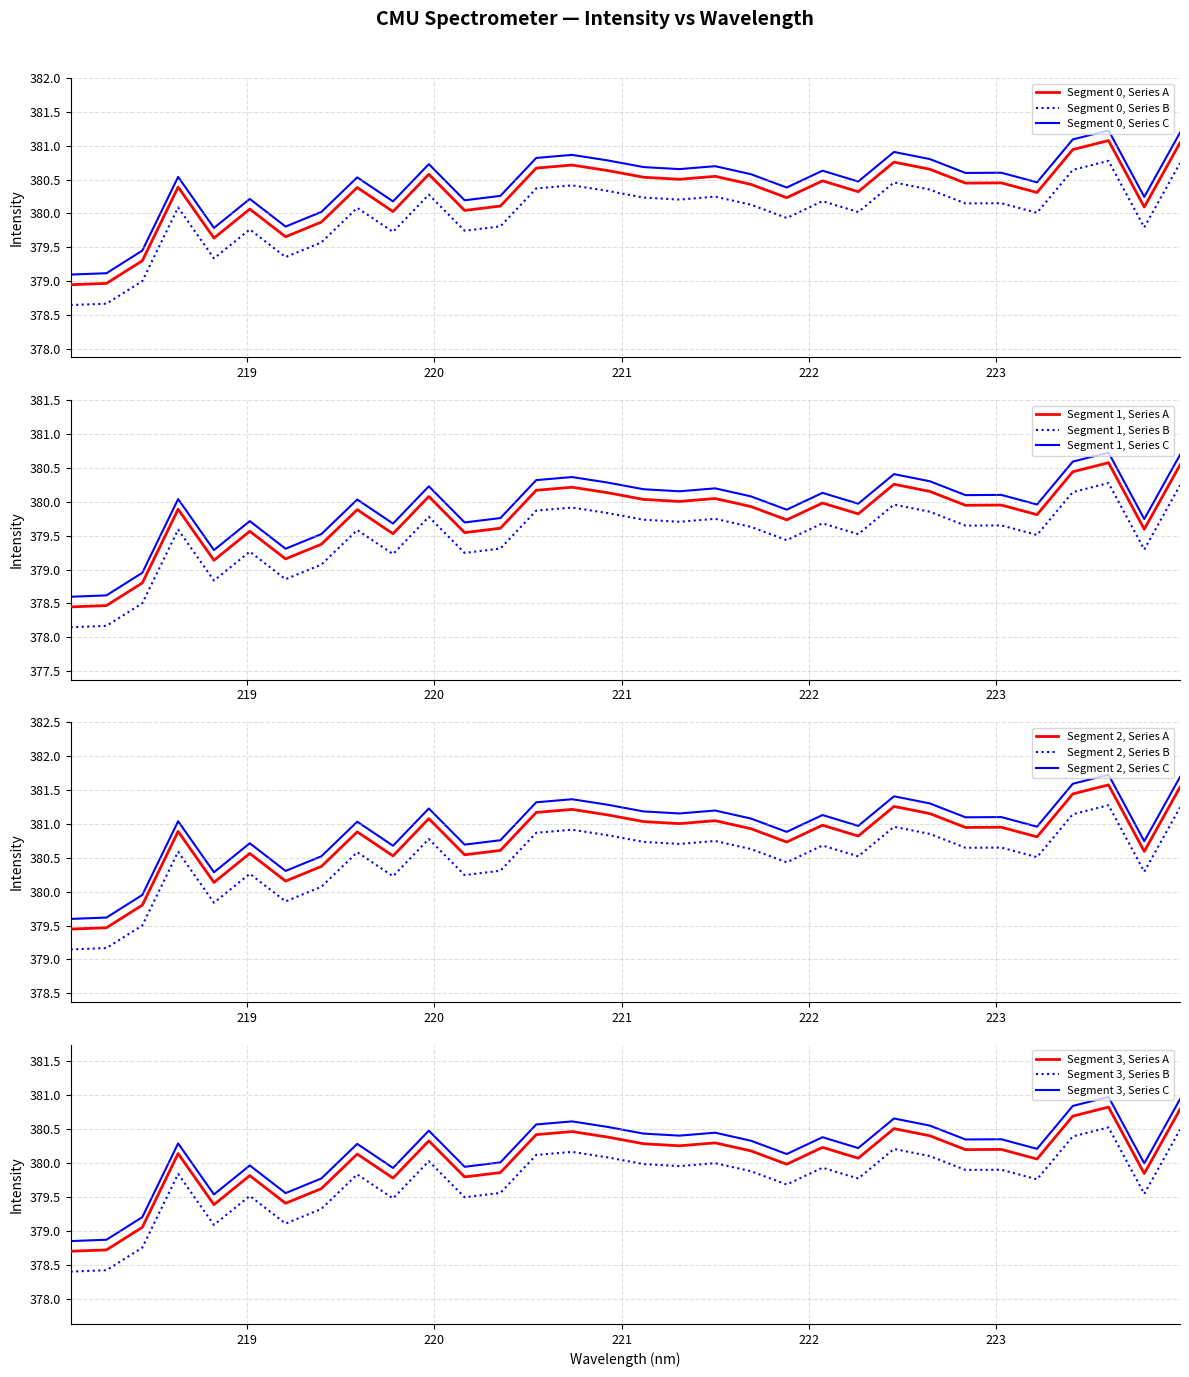

True or false: Segment 0, Series A and Segment 0, Series B intersect in this chart.

False